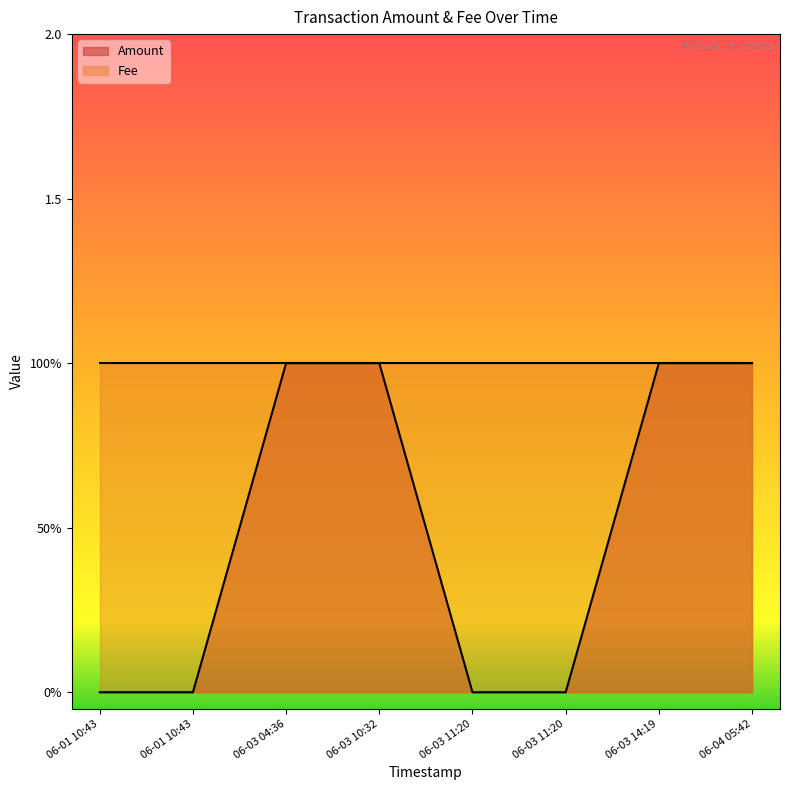

What is the label of the 8th point from the right?

06-01 10:43